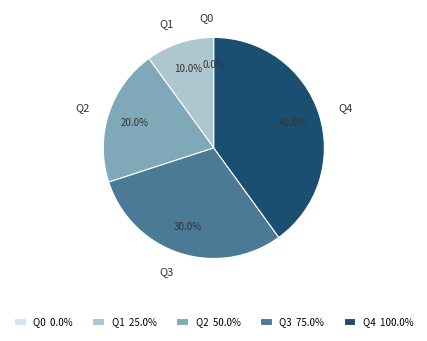

Which slice is the largest?

Q4